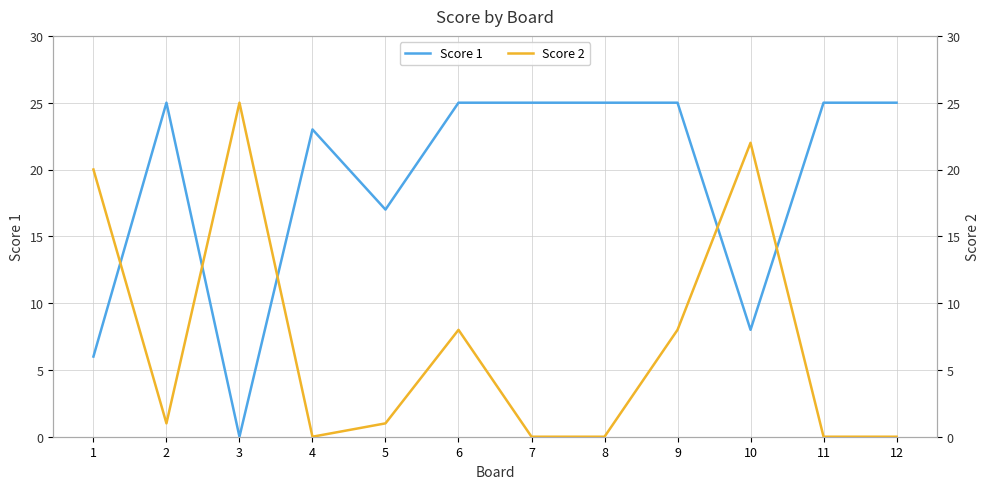

What is the sum of the Score 2 values at 1 and 10?

42